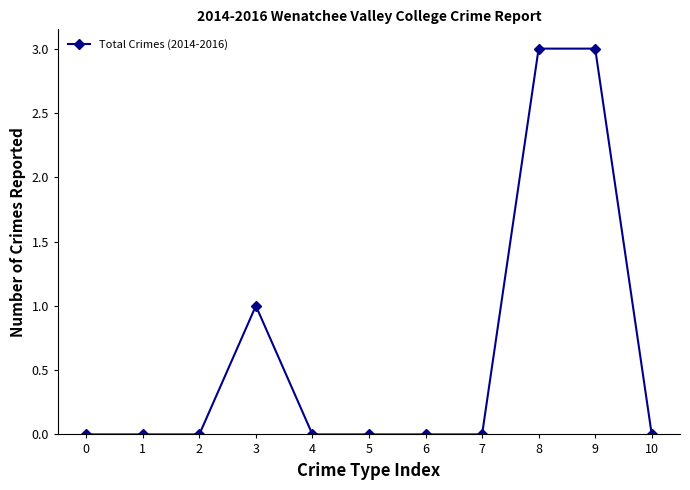

The chart shows a value of 2 at 10. True or false?

False